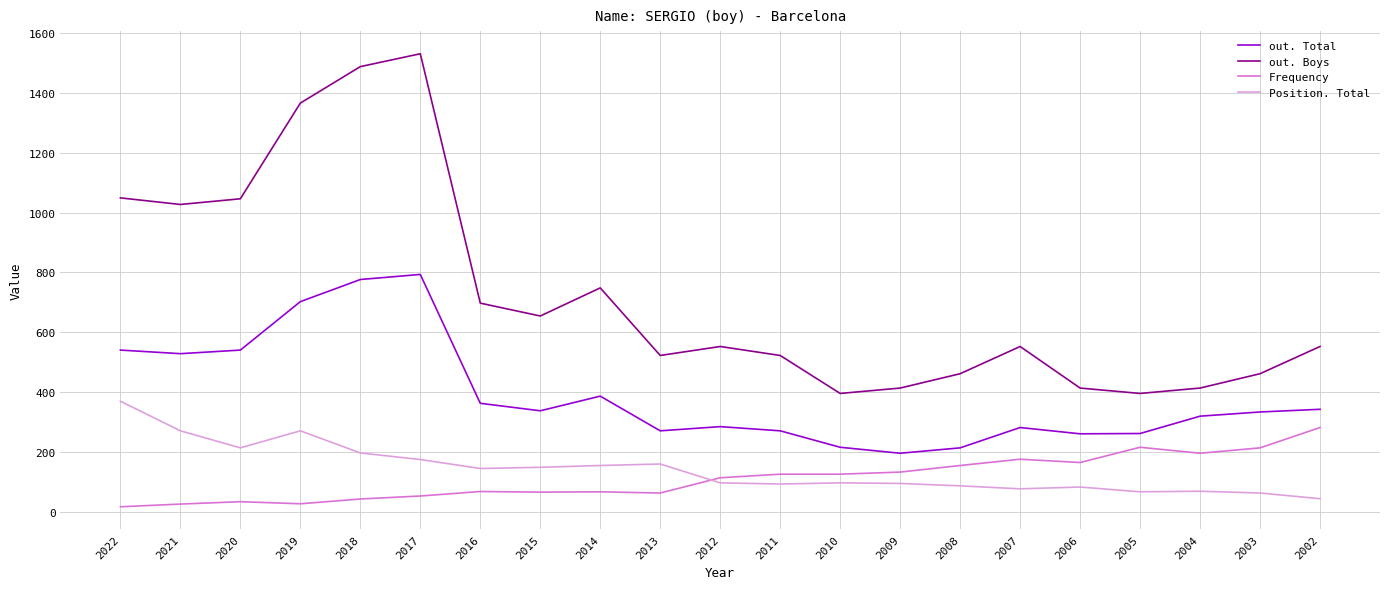

What is the difference between the out. Boys values at 2006 and 2002?

139